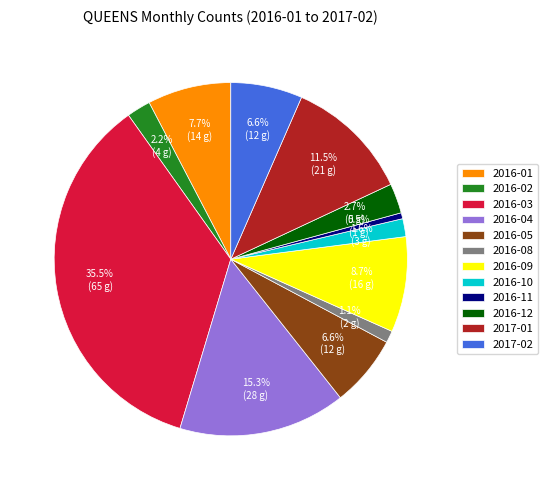

What percentage is the 2016-01 slice, to the nearest percent?

8%